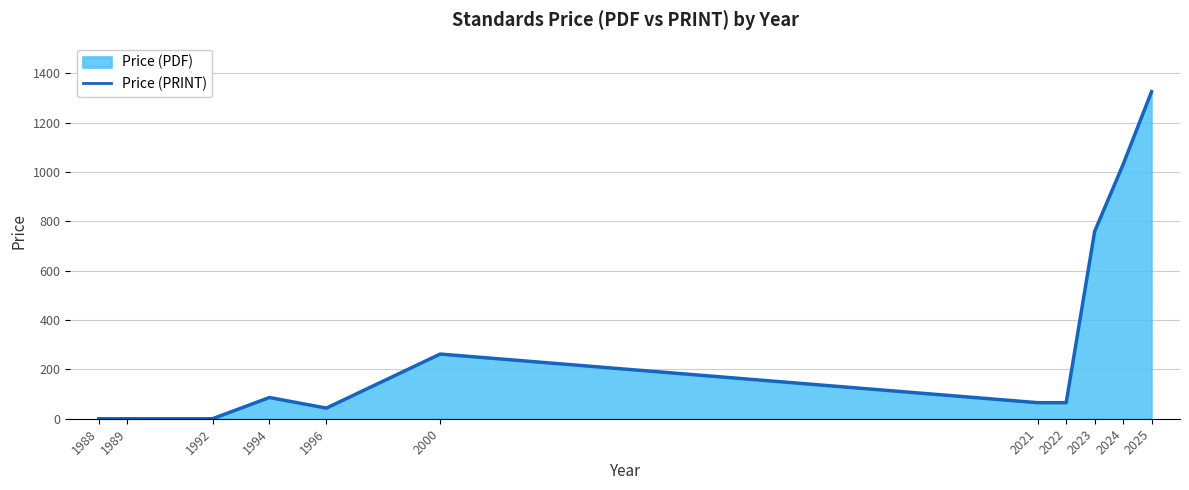

How many data points does each series have?

11